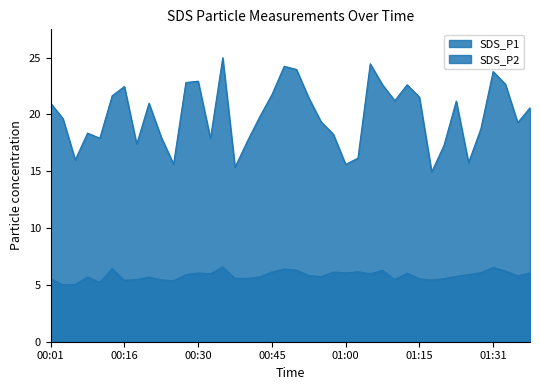

True or false: SDS_P2 and SDS_P1 cross at least once.

False